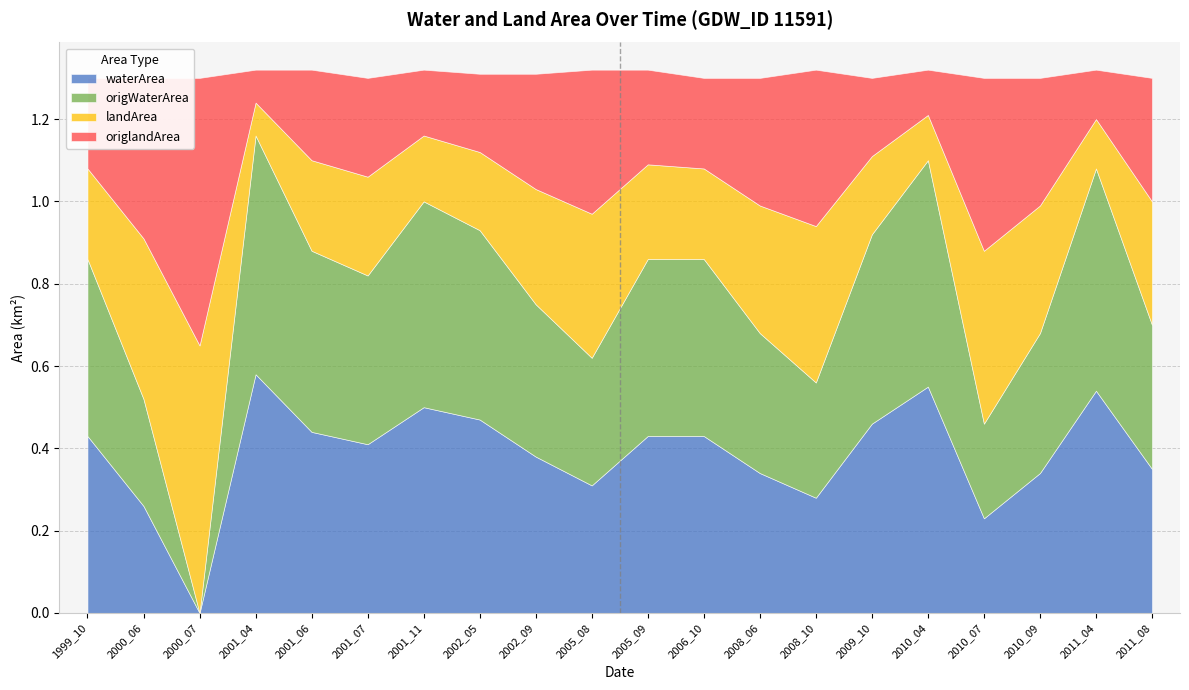

True or false: landArea has more than 2 interior local peaks.

True